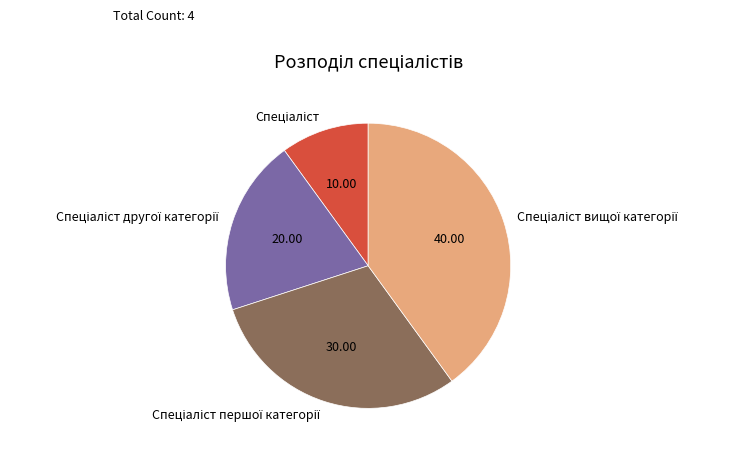

Is there a majority slice in this chart?

No